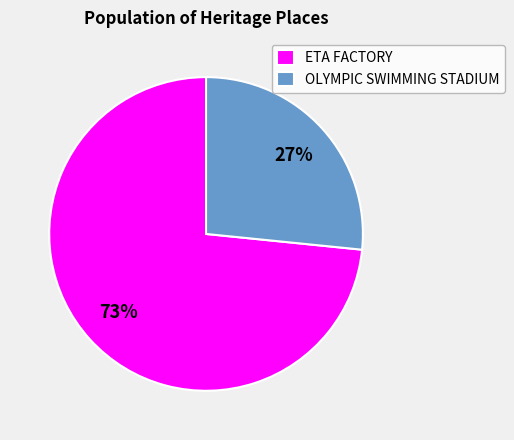

Rank the categories by value from highest to lowest.

ETA FACTORY, OLYMPIC SWIMMING STADIUM